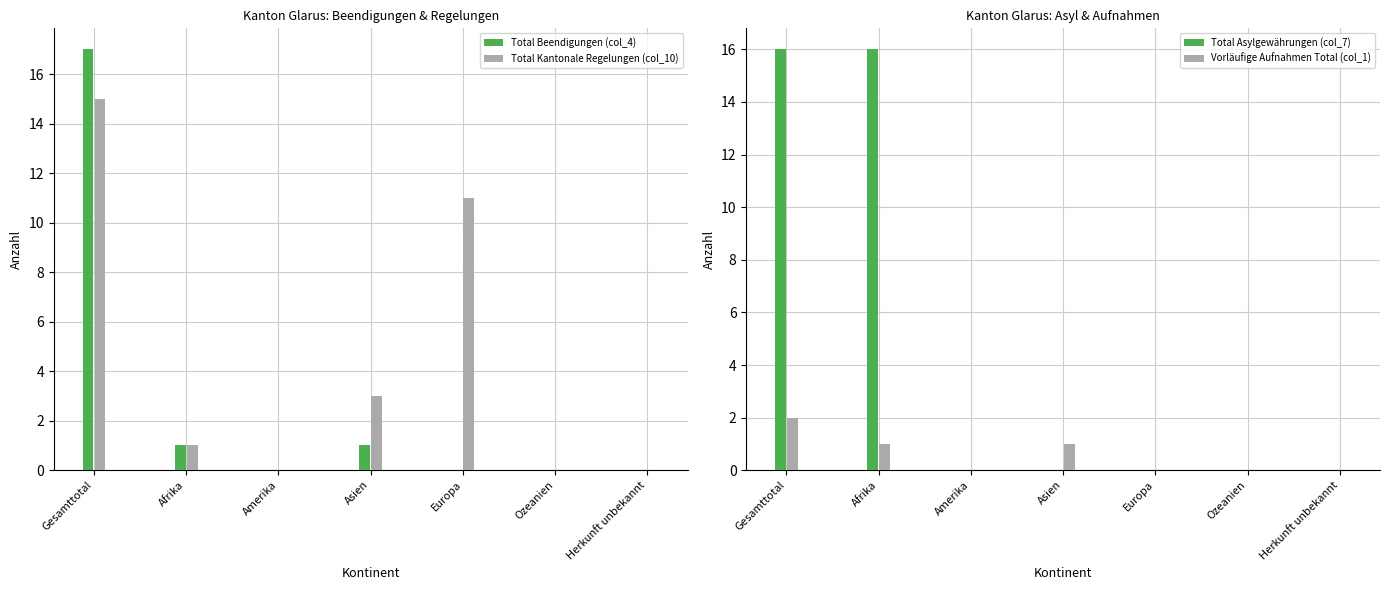

At which label does Total Kantonale Regelungen (col_10) first exceed 1?

Gesamttotal